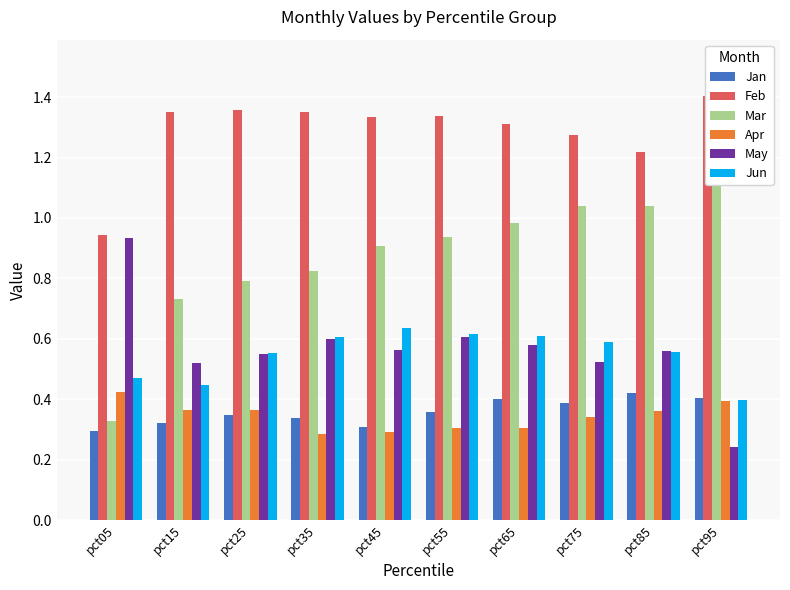

What is the sum of the Jan values at pct05 and pct35?

0.6